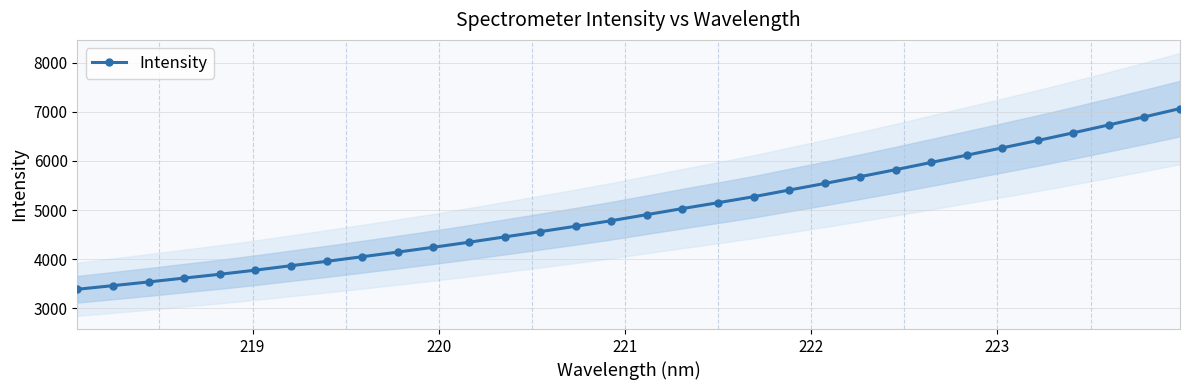

Reading left to right, transcribe all the data shown in this chart.

3387.8	3461.5	3536.7	3615.6	3692.7	3776.7	3867.2	3955.8	4050.0	4144.5	4242.6	4344.8	4452.9	4560.5	4670.0	4783.3	4906.5	5029.9	5149.2	5271.1	5406.9	5540.8	5679.8	5821.9	5969.0	6117.1	6266.1	6416.0	6572.5	6733.1	6896.7	7065.3